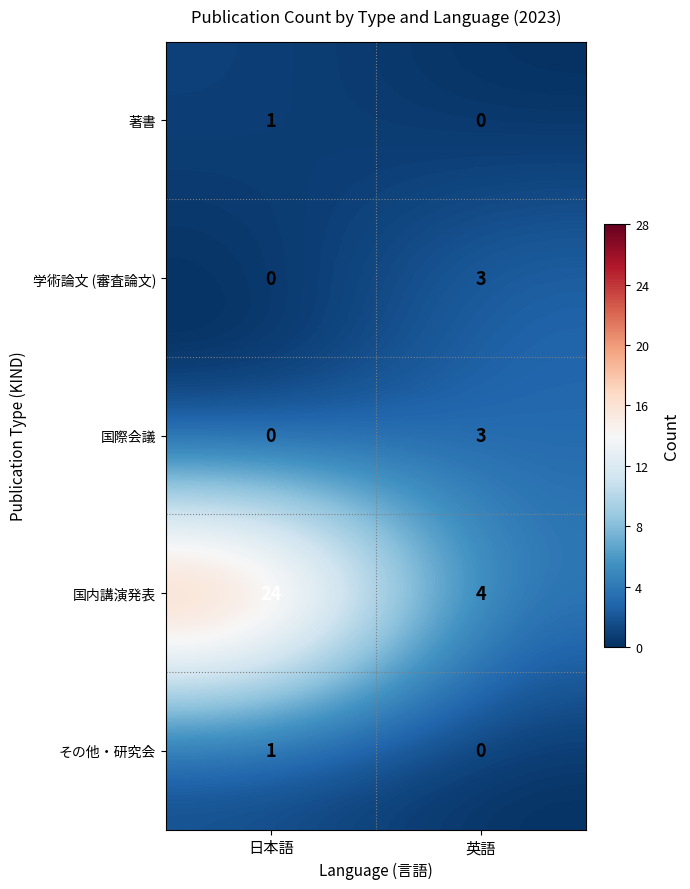

What is the difference between the maximum and minimum values in the 国際会議 series?

3